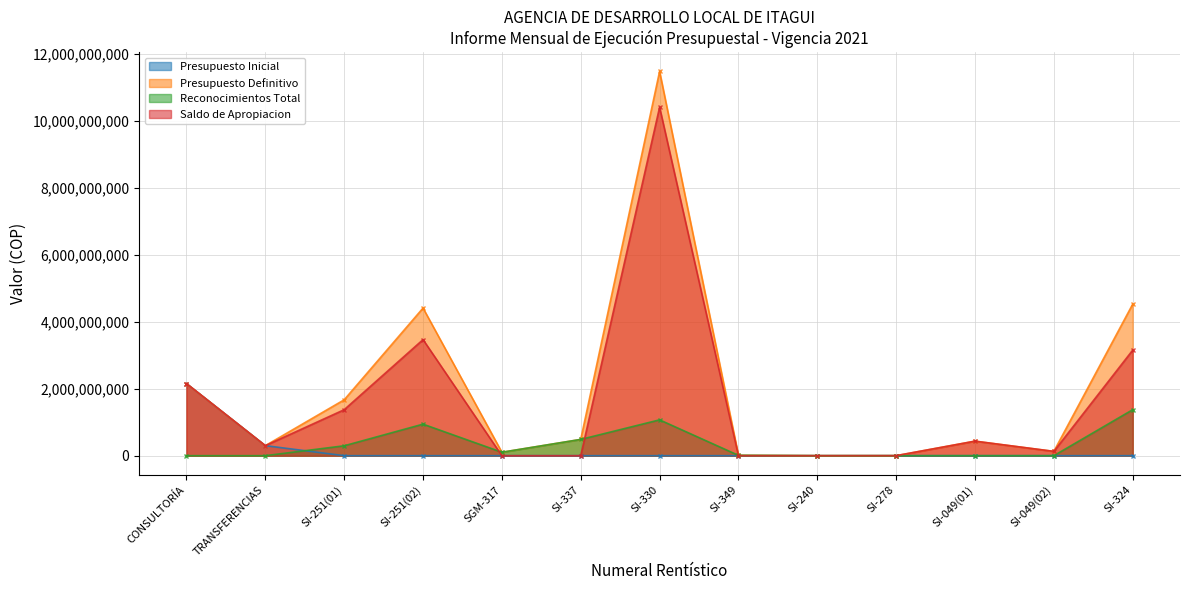

True or false: Presupuesto Inicial has more than 1 interior local peaks.

False